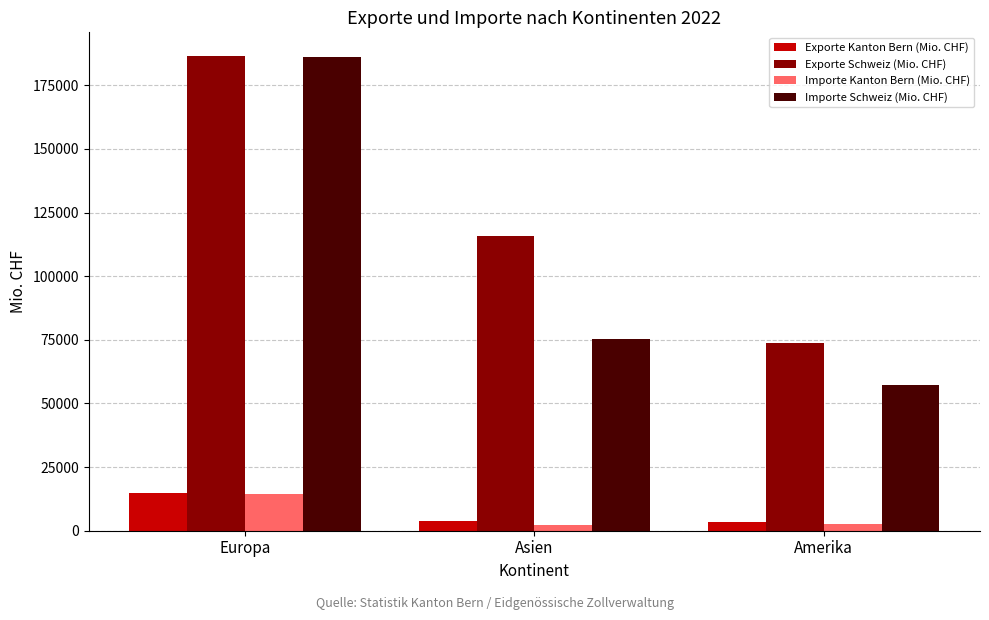

How many groups of bars are there?

3